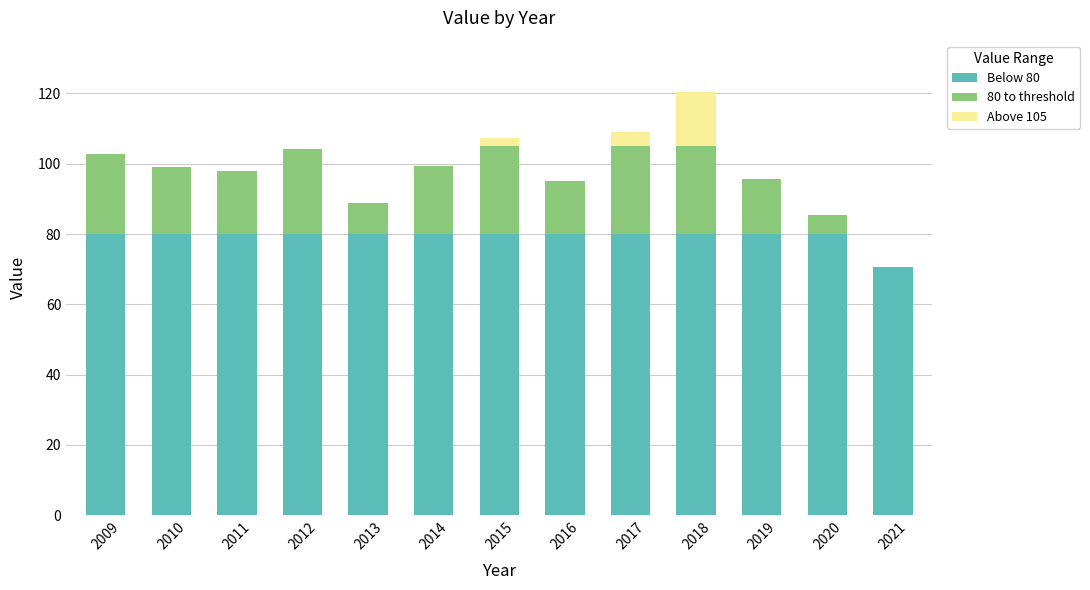

True or false: Above 105 has a value of 0.0 at 2013.

True